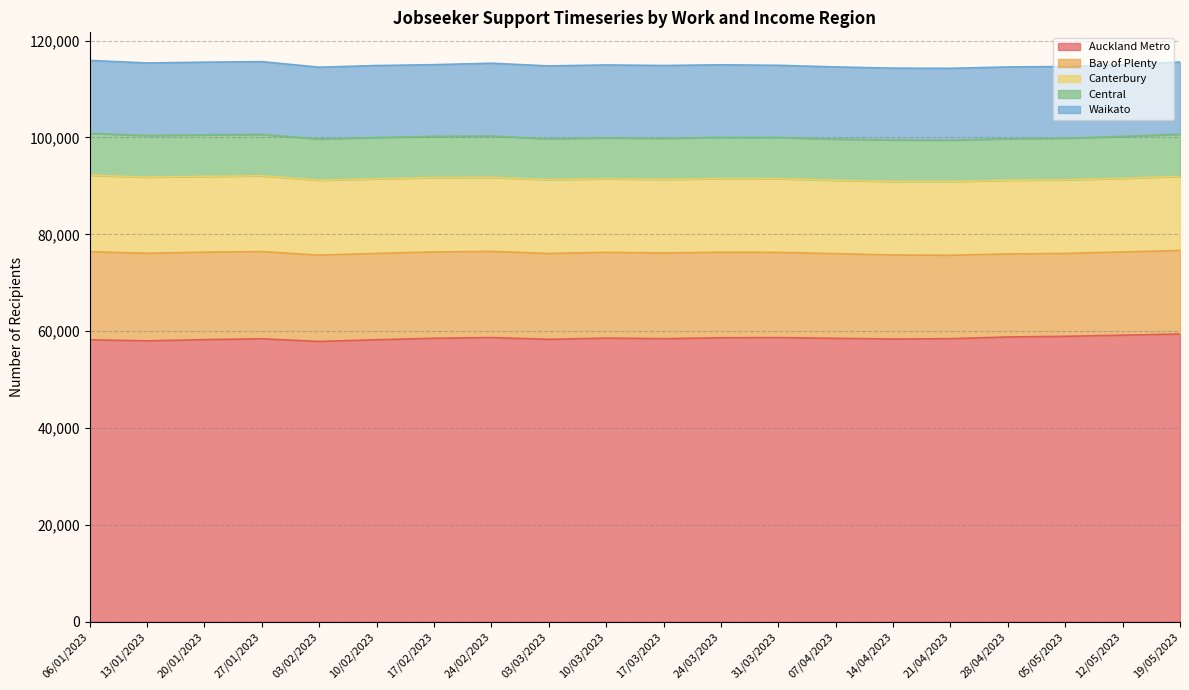

What are all the series names shown in the legend?

Auckland Metro, Bay of Plenty, Canterbury, Central, Waikato